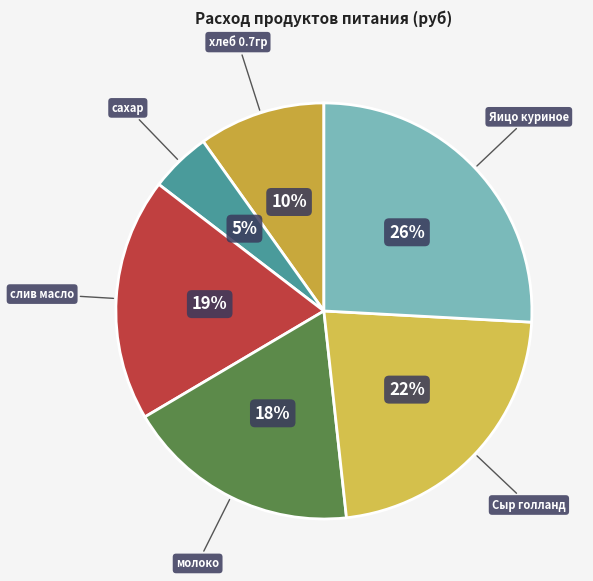

Rank the categories by value from highest to lowest.

Яицо куриное, Сыр голланд, слив масло, молоко, хлеб 0.7гр, сахар